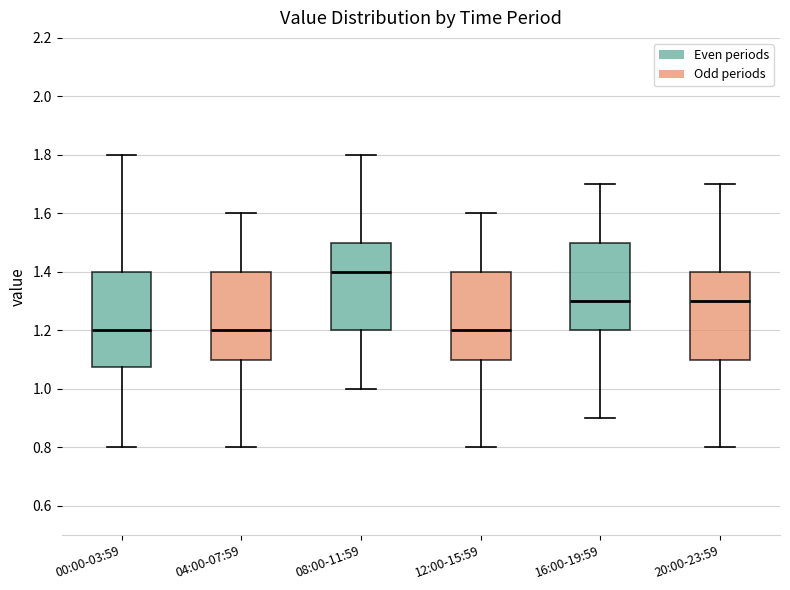

Reading left to right, read every box against the y-axis: the position of its median line, the range the box covers, and the ends of its whiskers. The values are not printed on the chart, so give them approximately, as read against the axis.

00:00-03:59: median 1.20, box 1.08 to 1.40, whiskers 0.80 to 1.80
04:00-07:59: median 1.20, box 1.10 to 1.40, whiskers 0.80 to 1.60
08:00-11:59: median 1.40, box 1.20 to 1.50, whiskers 1.00 to 1.80
12:00-15:59: median 1.20, box 1.10 to 1.40, whiskers 0.80 to 1.60
16:00-19:59: median 1.30, box 1.20 to 1.50, whiskers 0.90 to 1.70
20:00-23:59: median 1.30, box 1.10 to 1.40, whiskers 0.80 to 1.70